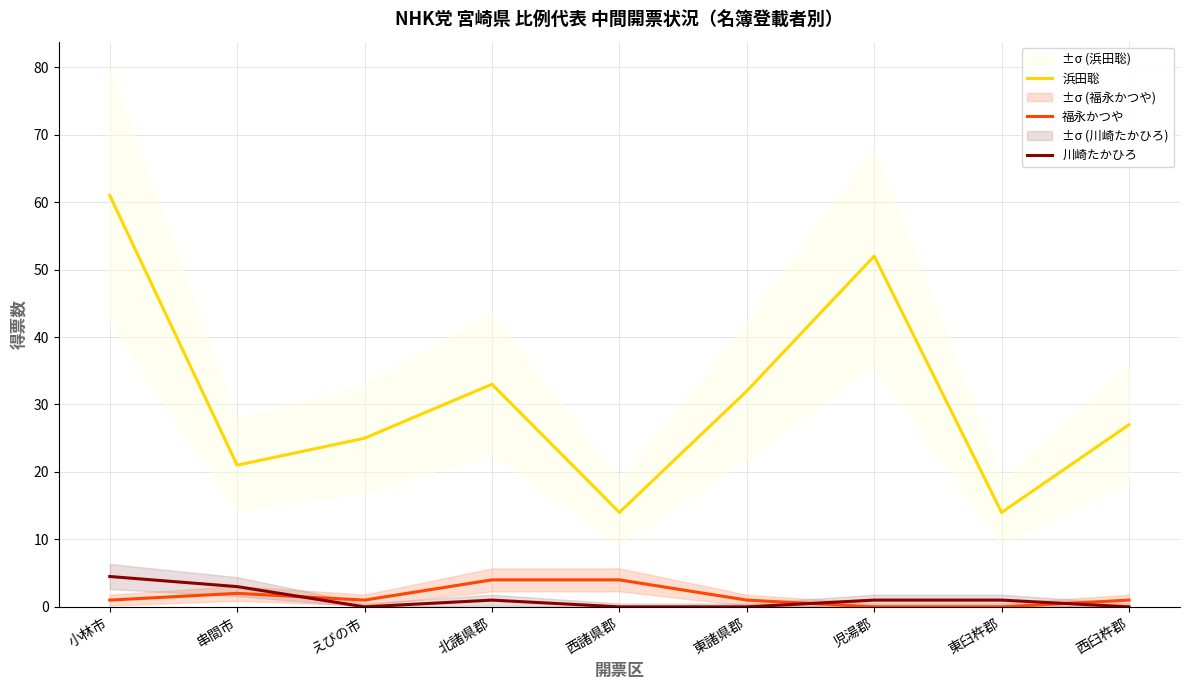

Between which two adjacent categories do 福永かつや and 川崎たかひろ first intersect?

串間市 and えびの市